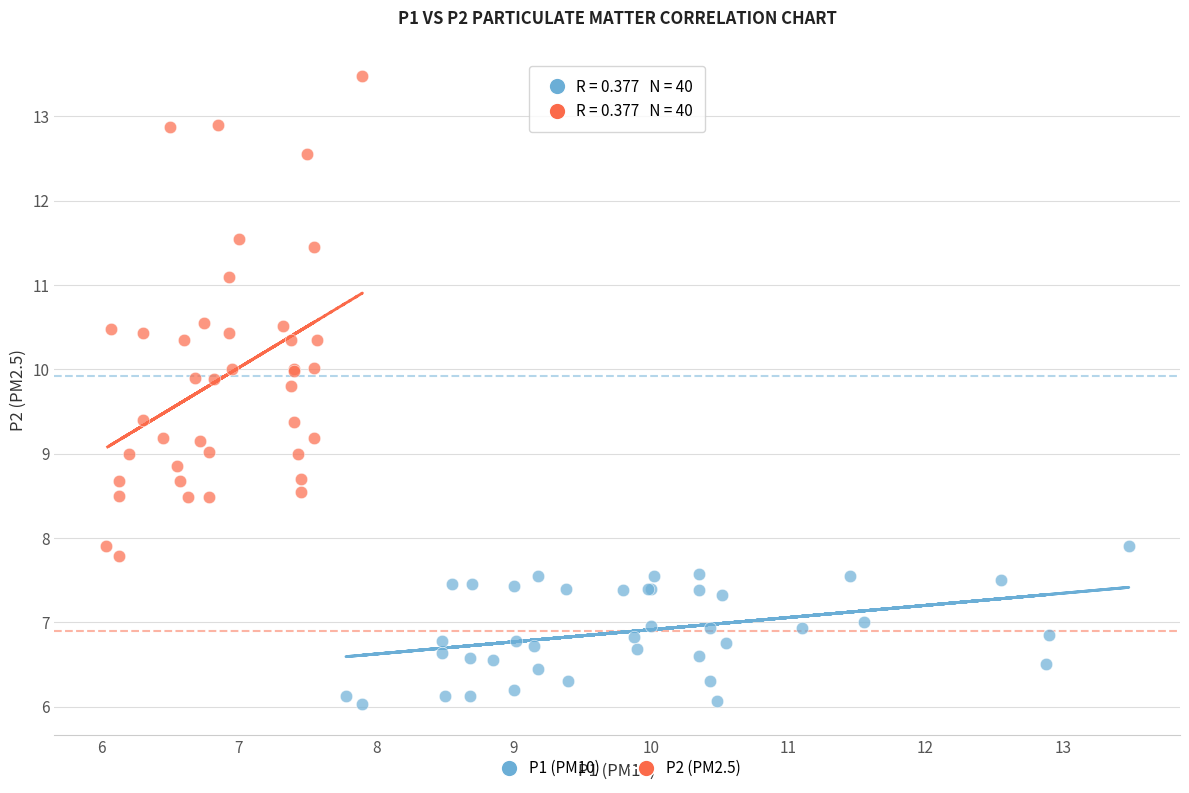

Which series contains the lowest Y value?

P1 (PM10)